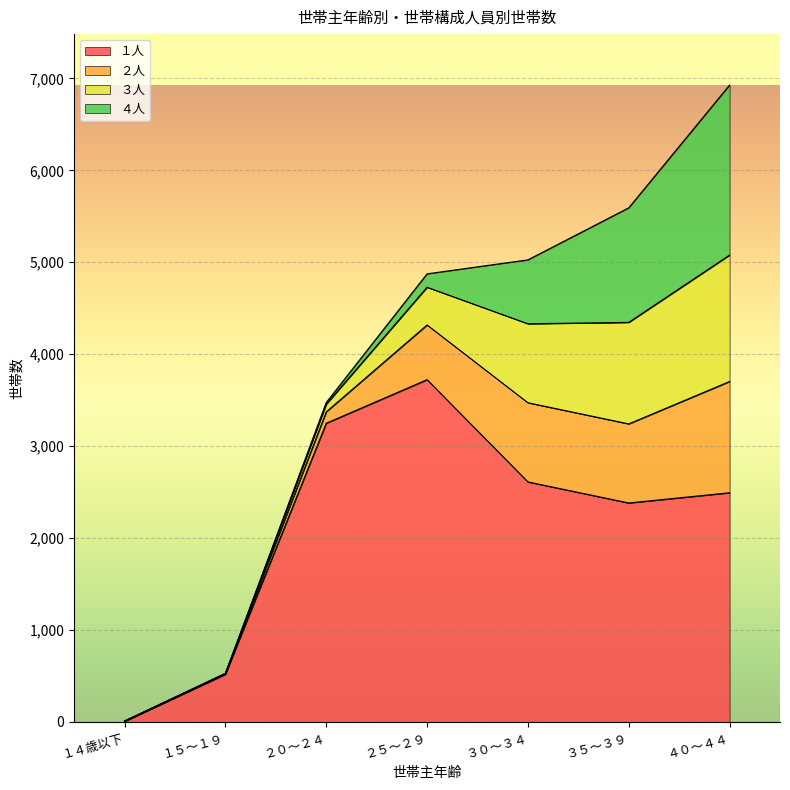

At which category is the sum across all series the highest?

４０～４４